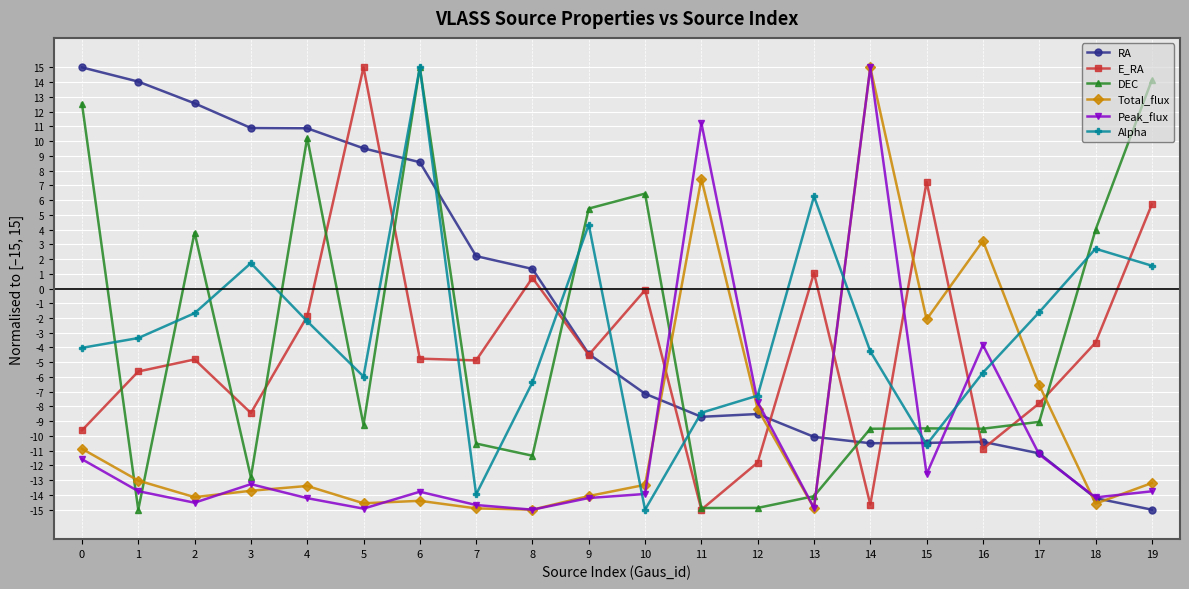

Where is the first local maximum for E_RA?

2